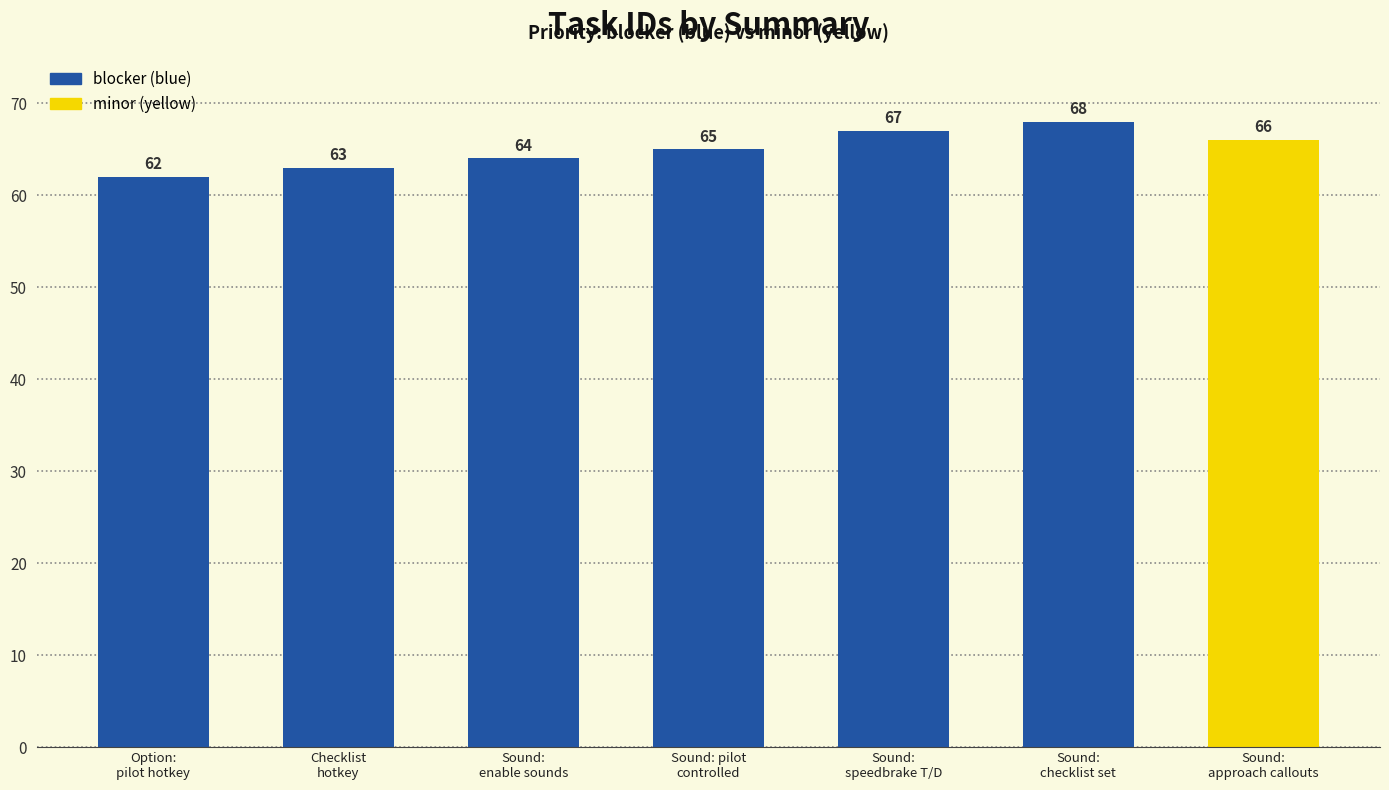

What is the ratio of the value at Sound:
speedbrake T/D to the value at Option:
pilot hotkey?

1.1